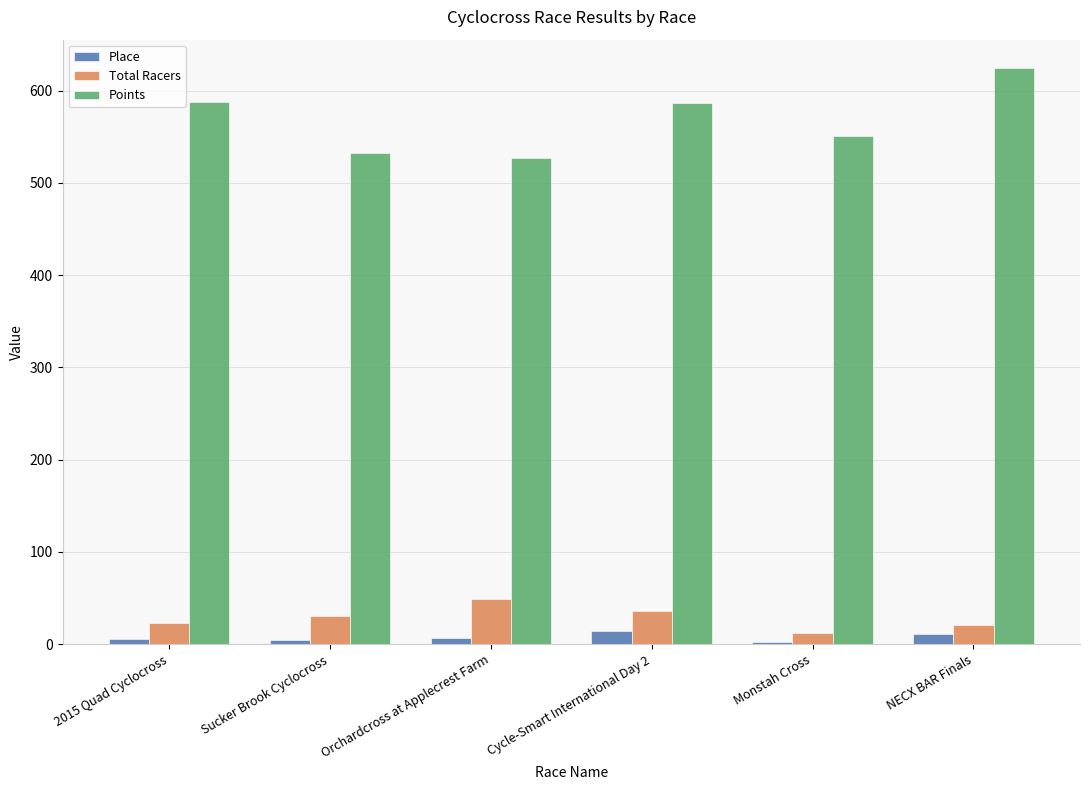

What is the smallest value displayed?

2.0